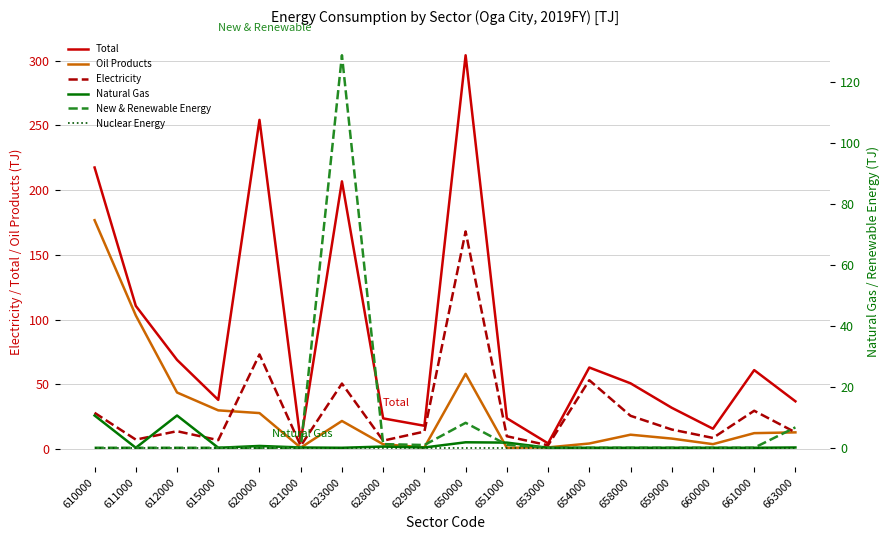

How many data points in Oil Products are above 12?

9